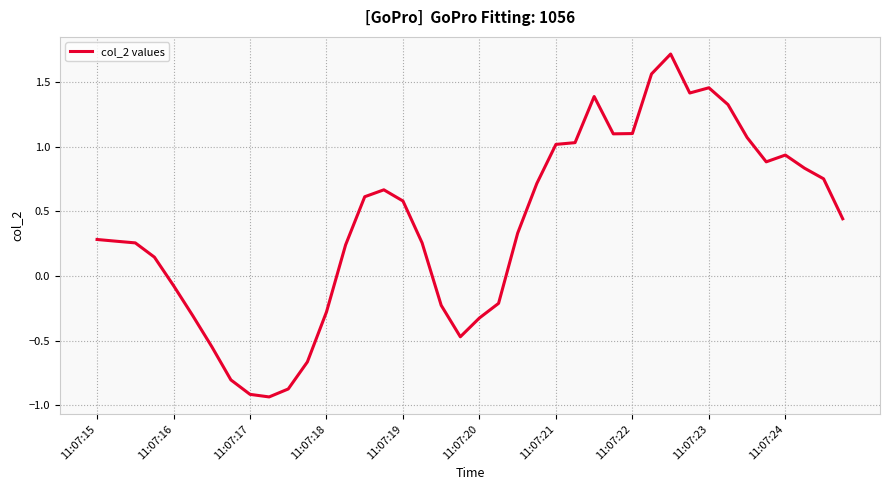

What is the difference between the maximum and minimum values?

2.6